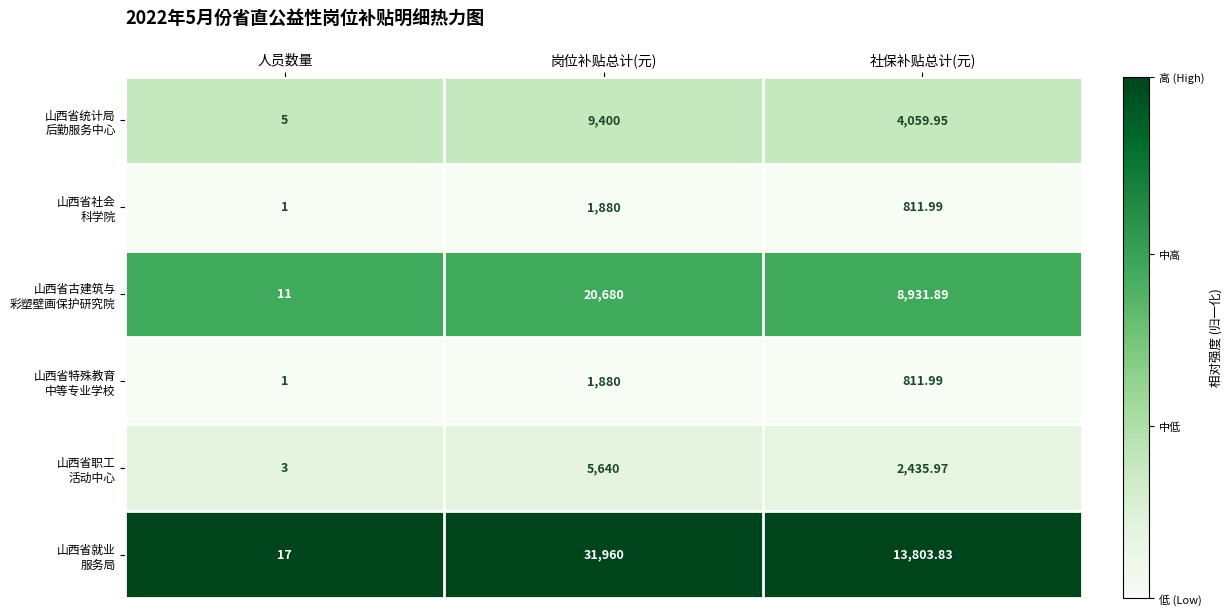

Which category has the highest value across all series?

岗位补贴总计(元)